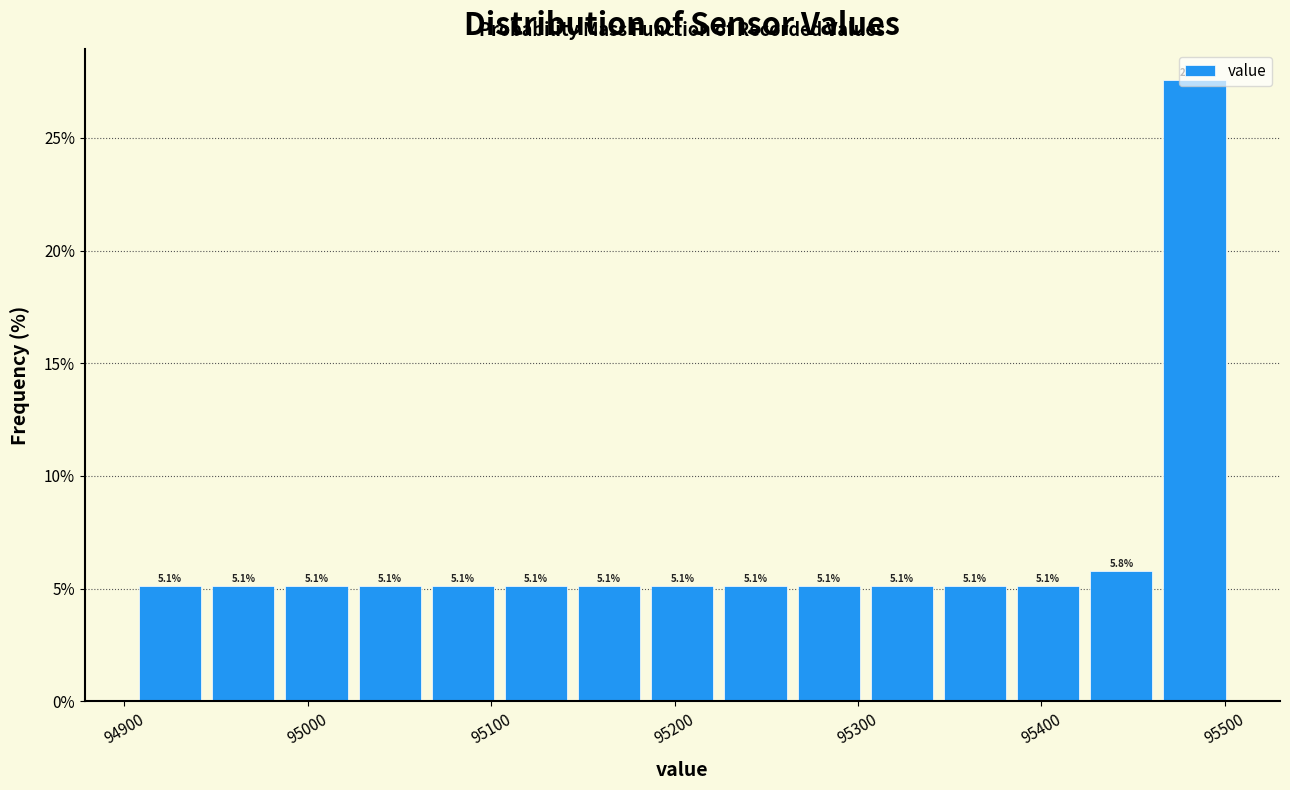

Around what value on the x-axis is the tallest bar? Give the approximate position of its centre, as read against the axis.

95480